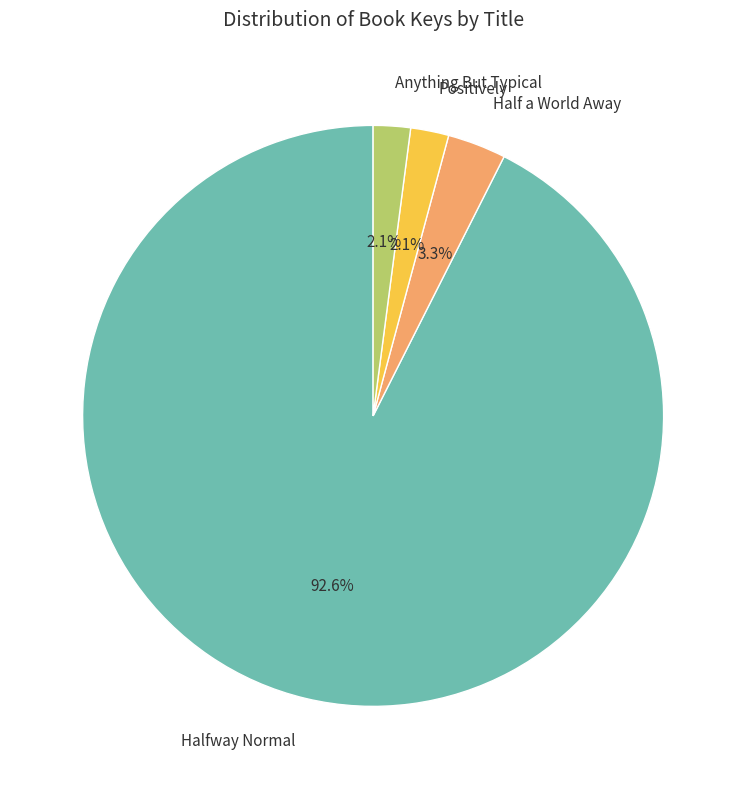

To the nearest percent, what is the average slice percentage?

25%